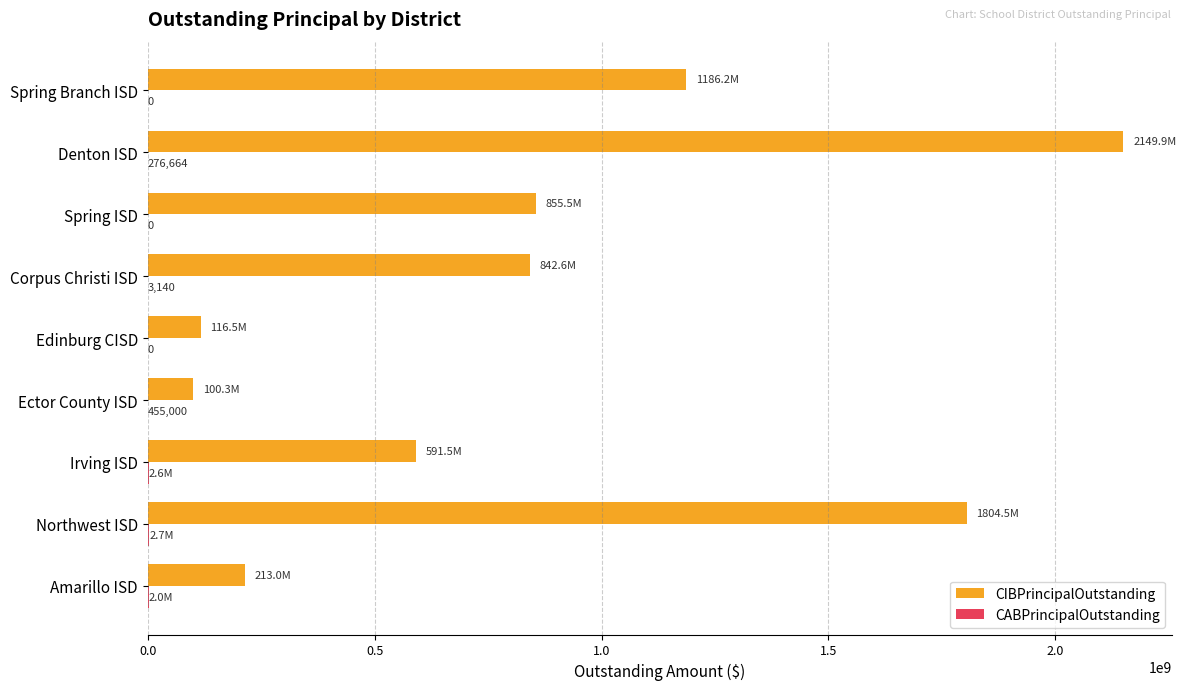

Which series has the widest spread of values?

CIBPrincipalOutstanding